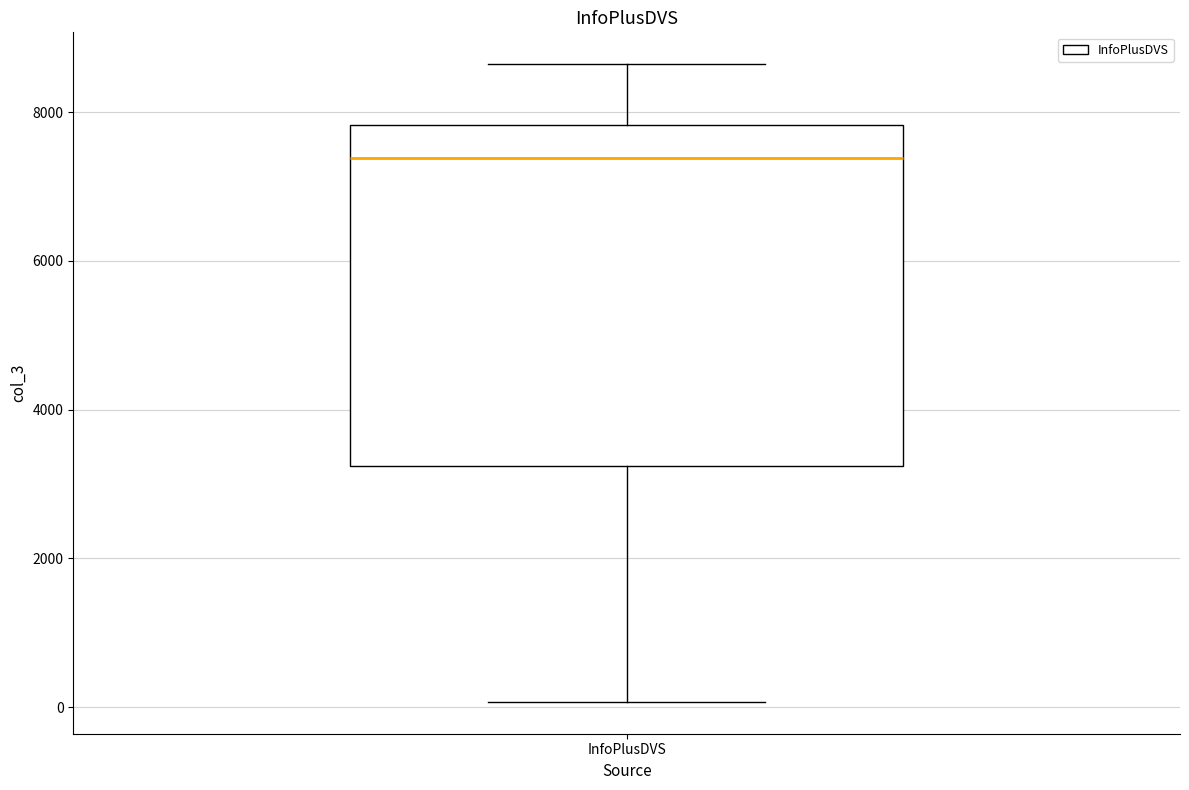

Read this box plot against the y-axis: the position of the median line, the range covered by the box, and the ends of both whiskers. The values are not printed on the chart, so give them approximately, as read against the axis.

median 7400, box 3200 to 7800, whiskers 0 to 8600